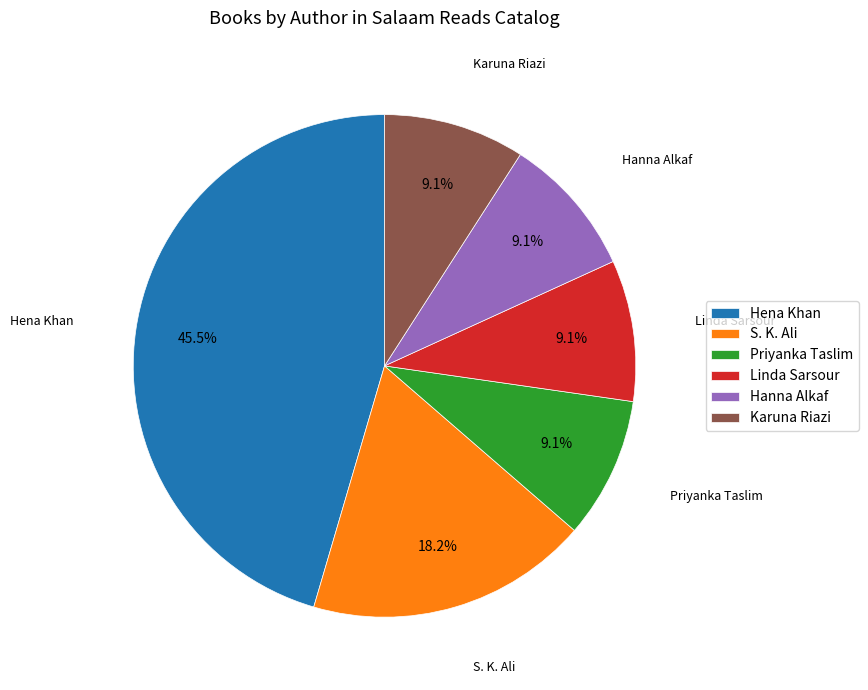

What percentage is the Hanna Alkaf slice, to the nearest percent?

9%